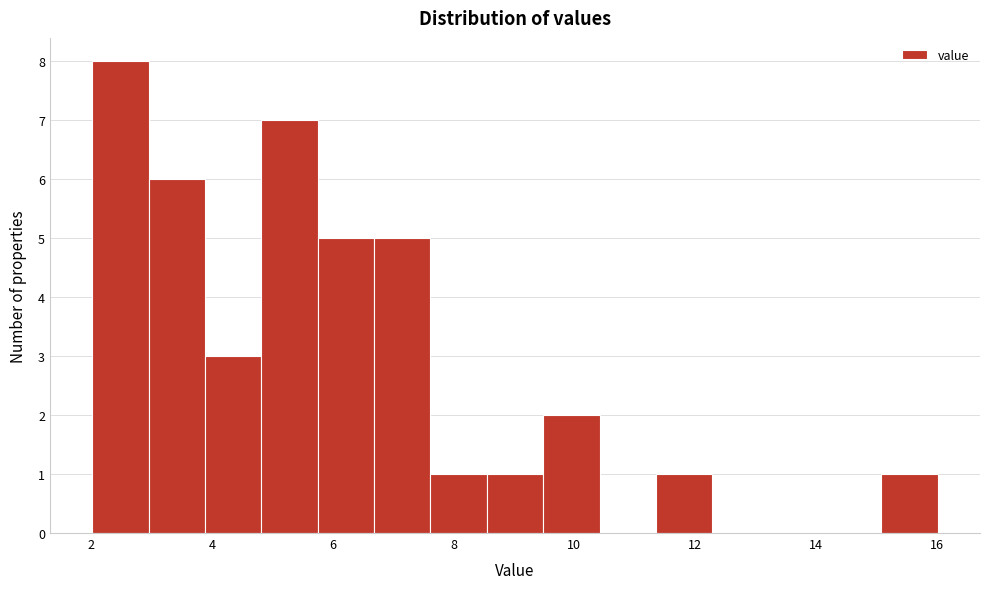

What is the height of the bar covering 9.4 to 10.4 on the x-axis? Neither the bar edges nor the heights are printed on the chart, so give them approximately, as read against the axes.

2